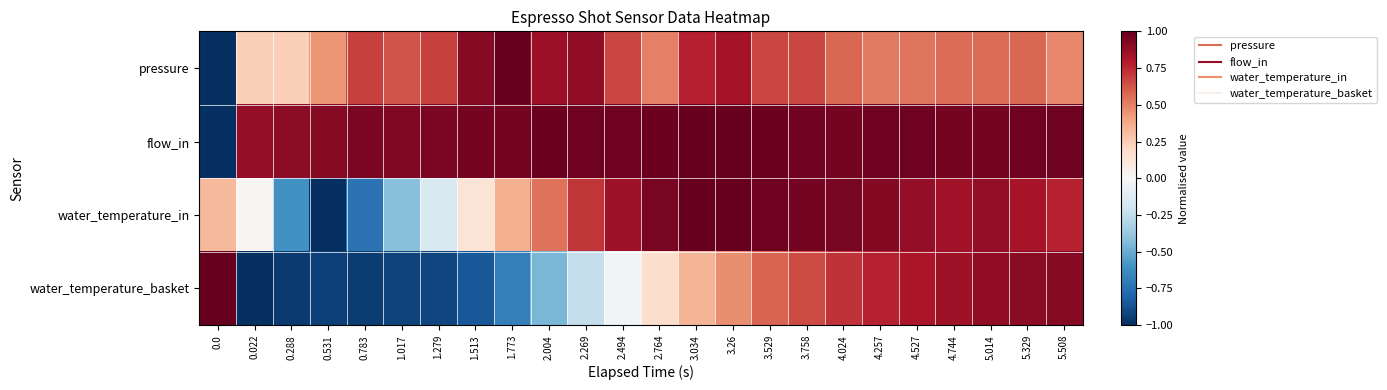

Which label corresponds to the largest value in the chart?

1.773